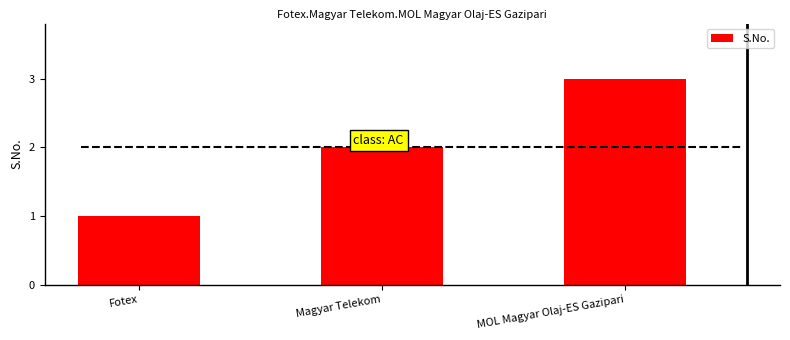

Reading left to right, what are all the values shown in this chart?

1	2	3